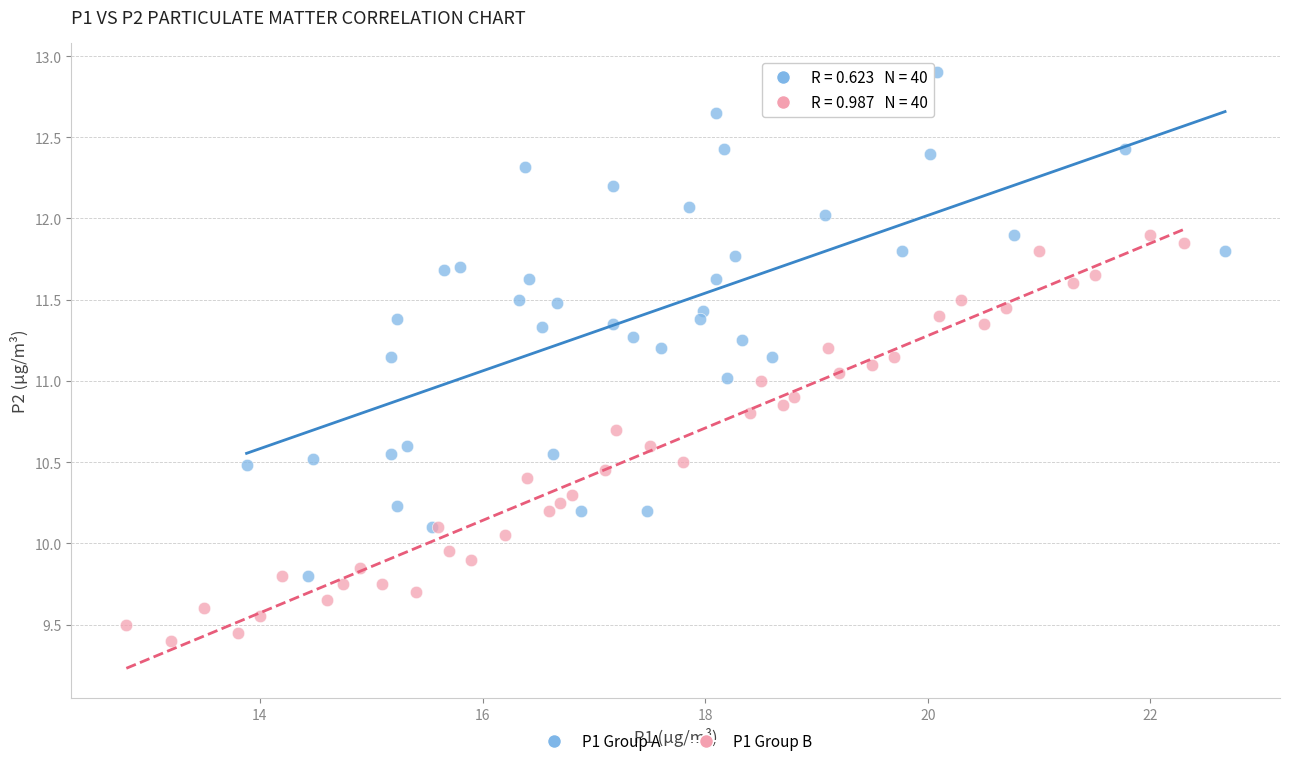

Which series has the widest spread of Y values?

P1 Group A